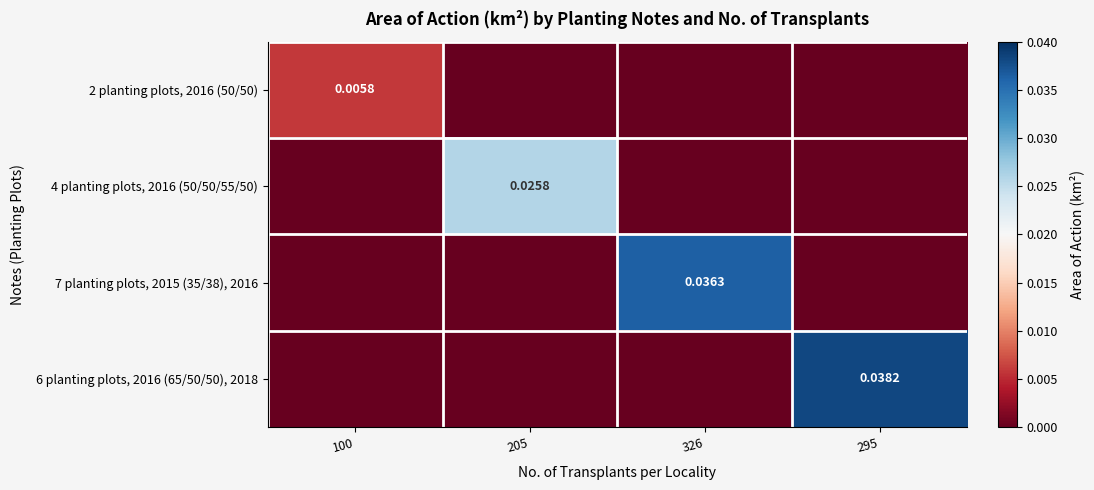

True or false: 2 planting plots, 2016 (50/50) has a value of -0.0 at 295.

False